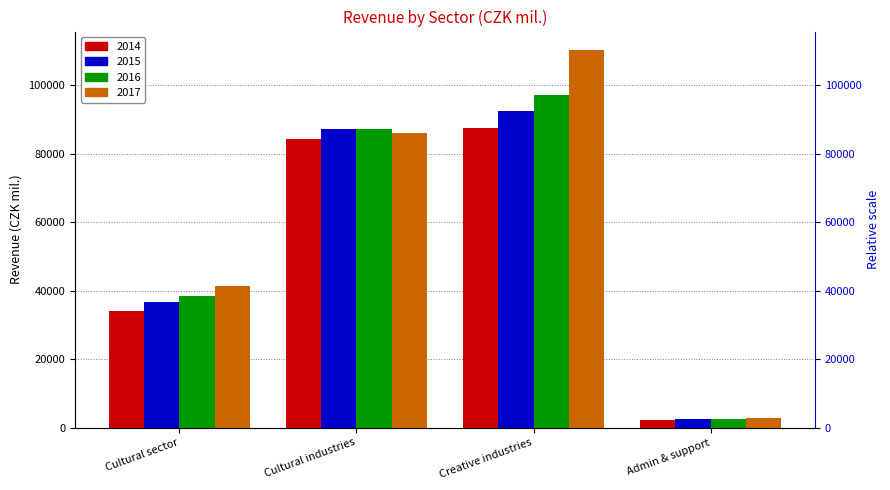

How many bars are there in total?

16